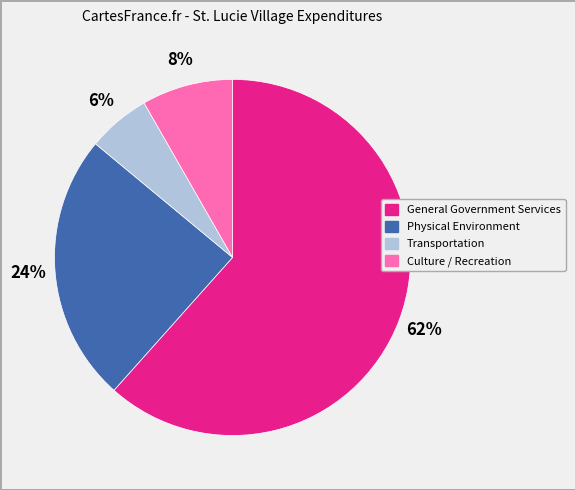

To the nearest percent, what portion does General Government Services represent?

62%